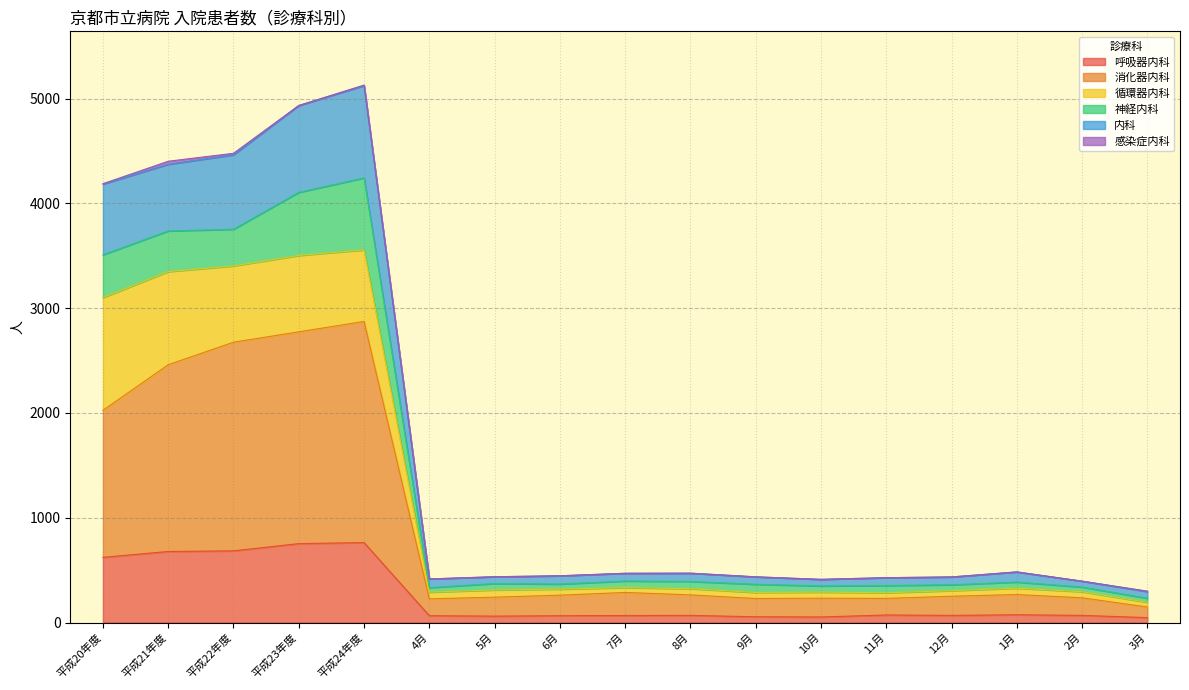

What is the label of the 15th point from the left?

1月